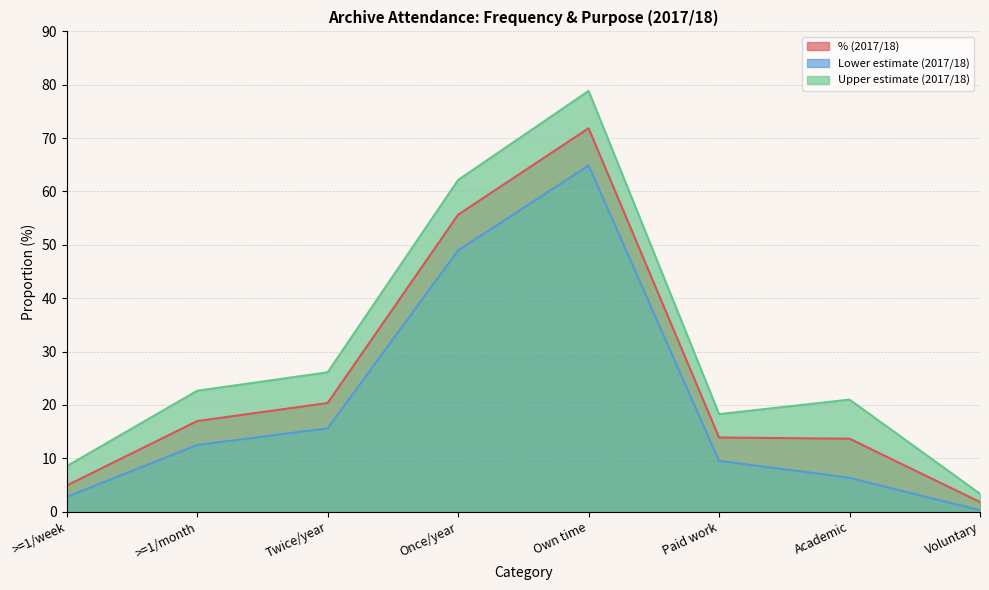

Is the value of % (2017/18) at Once/year greater than the value of Lower estimate (2017/18) at Own time?

No